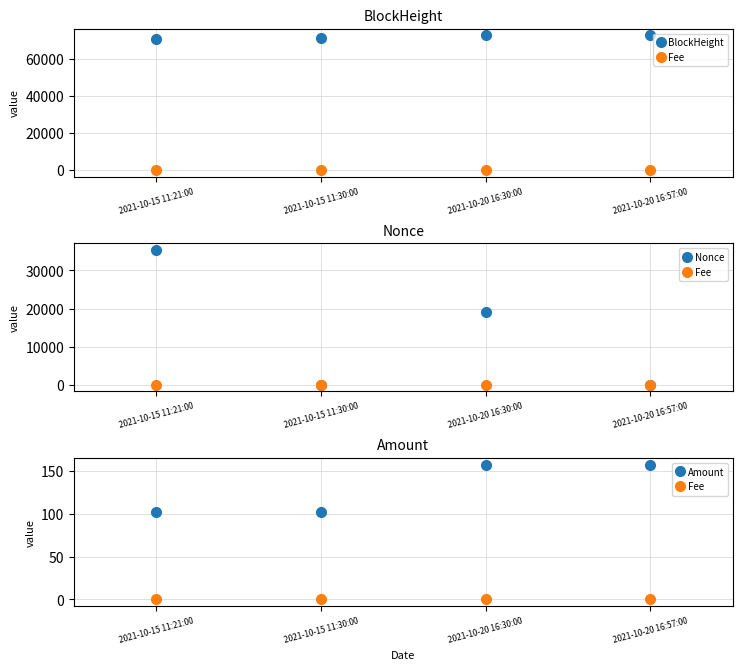

At which label does Fee reach its peak?

2021-10-20 16:30:00